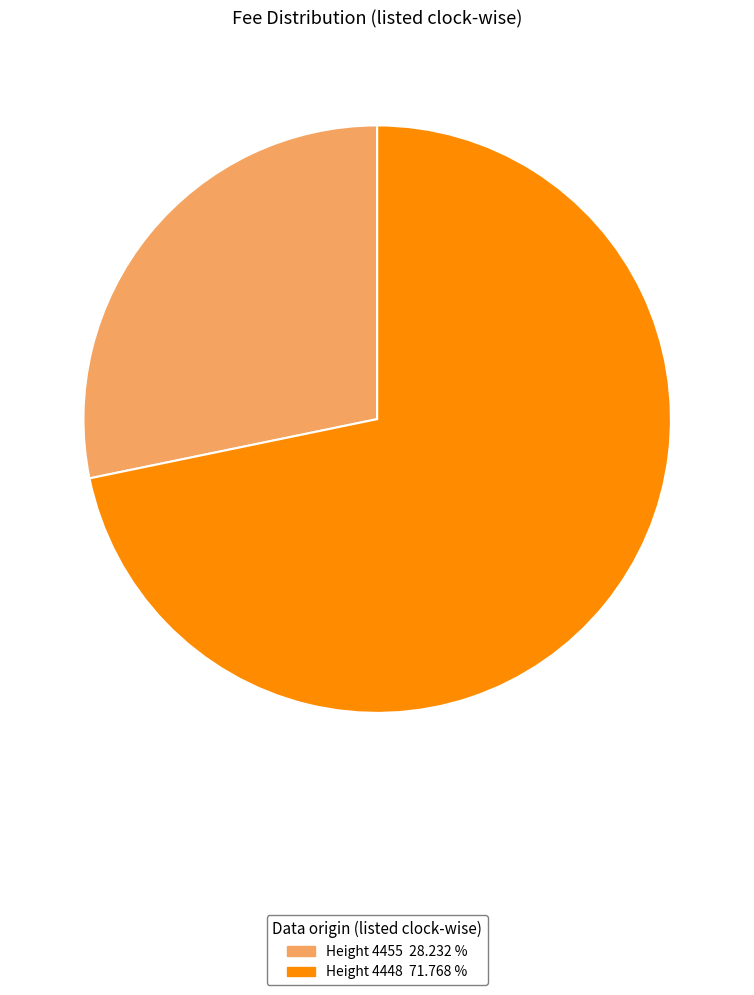

Is there any slice that represents more than half of the pie?

Yes